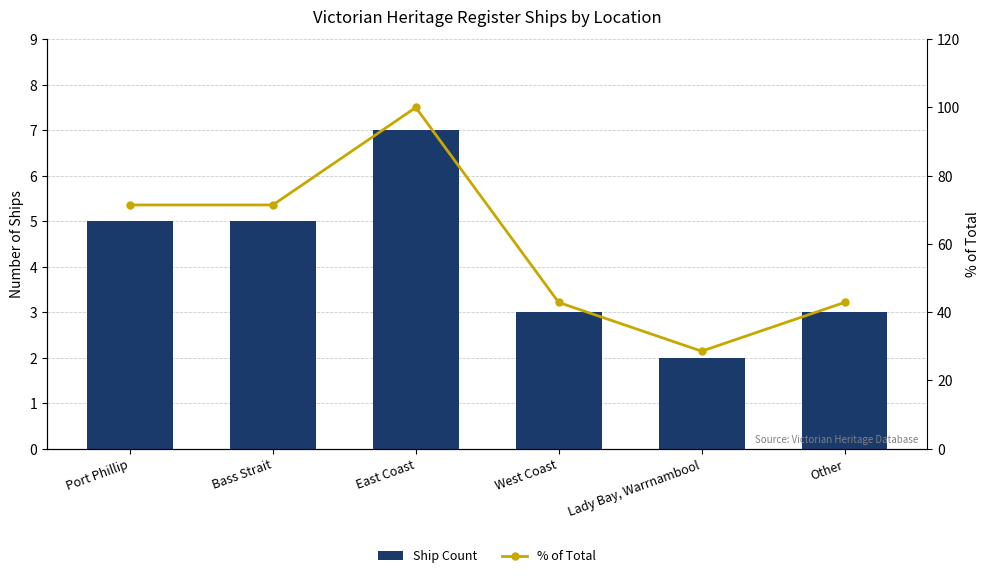

The value of % of Total at Bass Strait is 71.4. True or false?

True